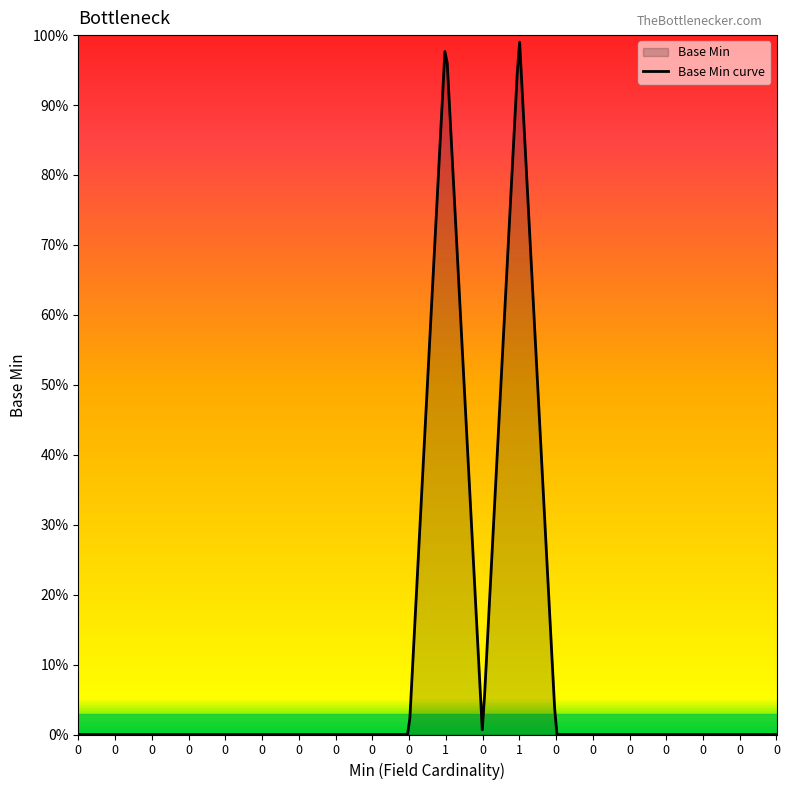

At which category does the data reach its first local peak?

1